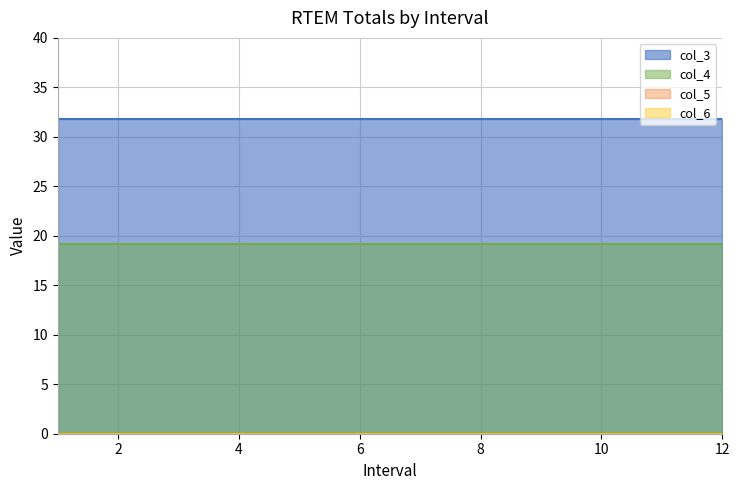

Between 4 and 5, which series saw the biggest shift?

col_3